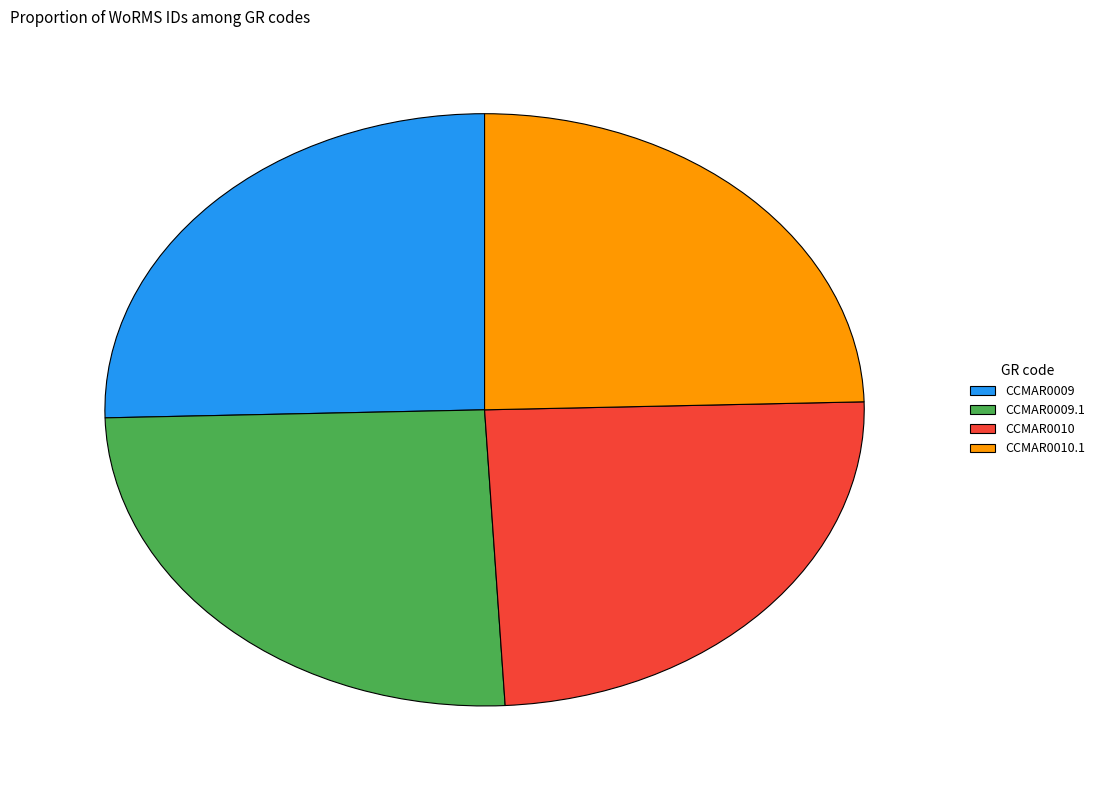

Combined, do CCMAR0010.1 and CCMAR0010 account for over 50%?

No